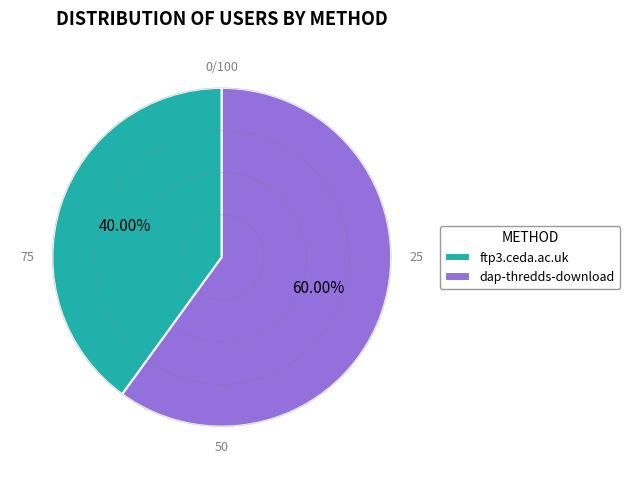

What is the ratio of the value at ftp3.ceda.ac.uk to the value at dap-thredds-download?

0.7